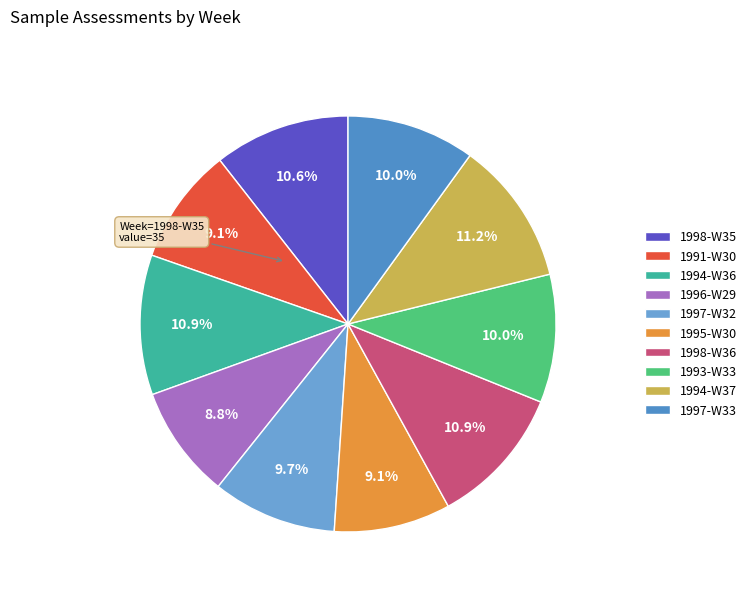

Which slice is the largest?

1994-W37